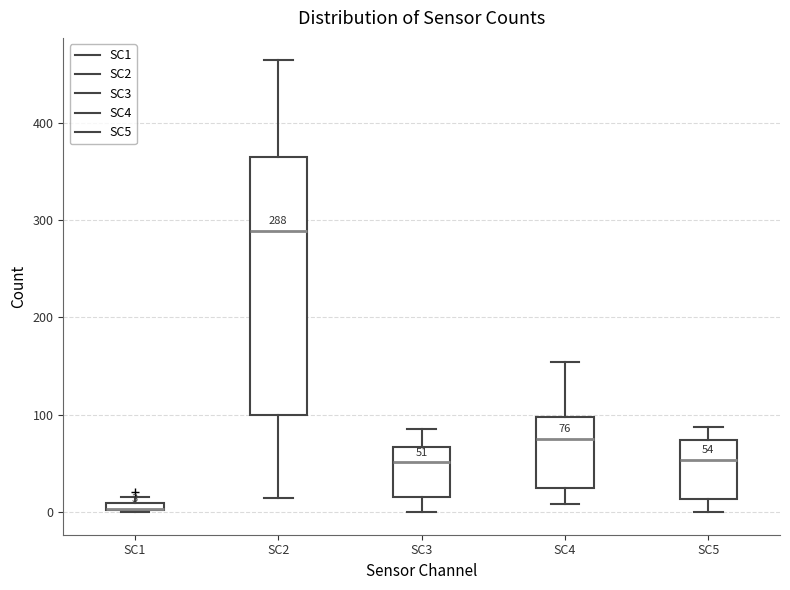

Comparing the boxes themselves (not the whiskers), which one is the tallest?

SC2